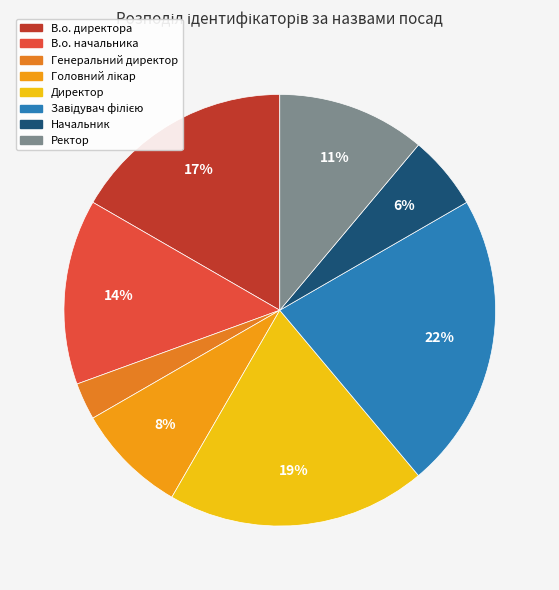

To the nearest percent, what is the average slice percentage?

12%